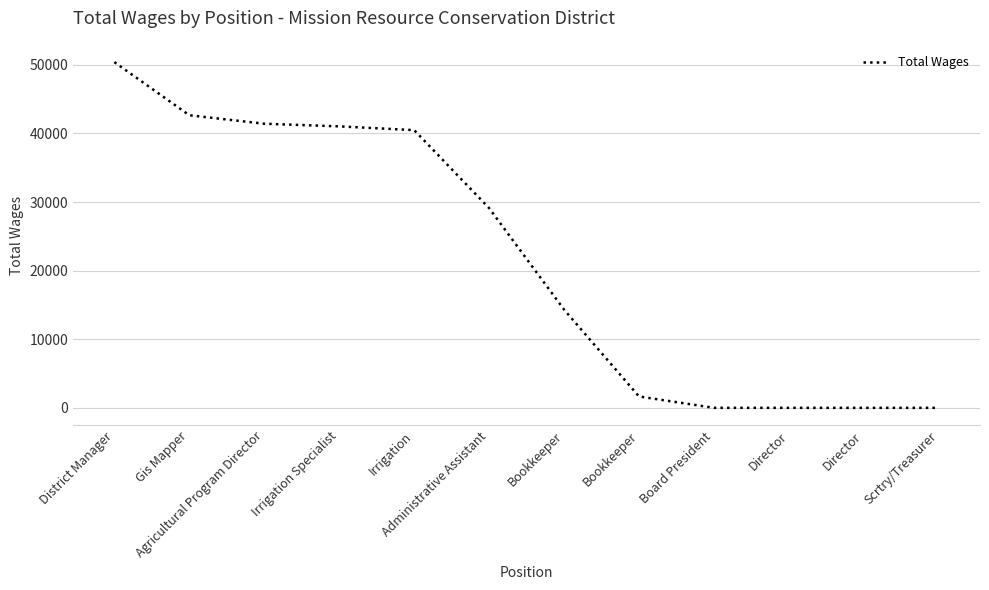

The value at District Manager is 81907. True or false?

False